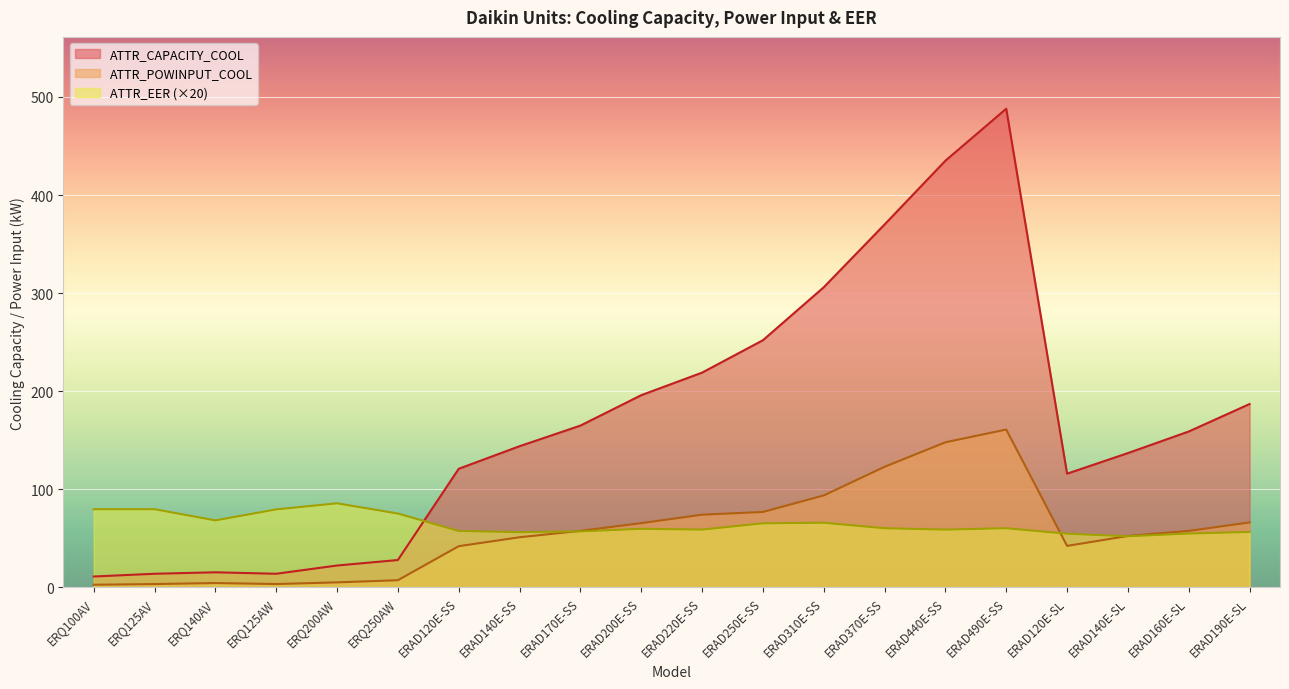

At how many categories does at least one series exceed 70?

19